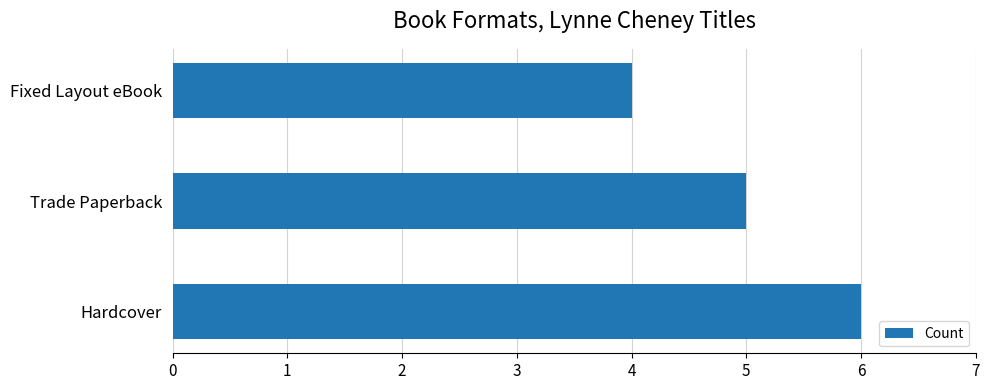

Count the values in the range 4 to 6.

3